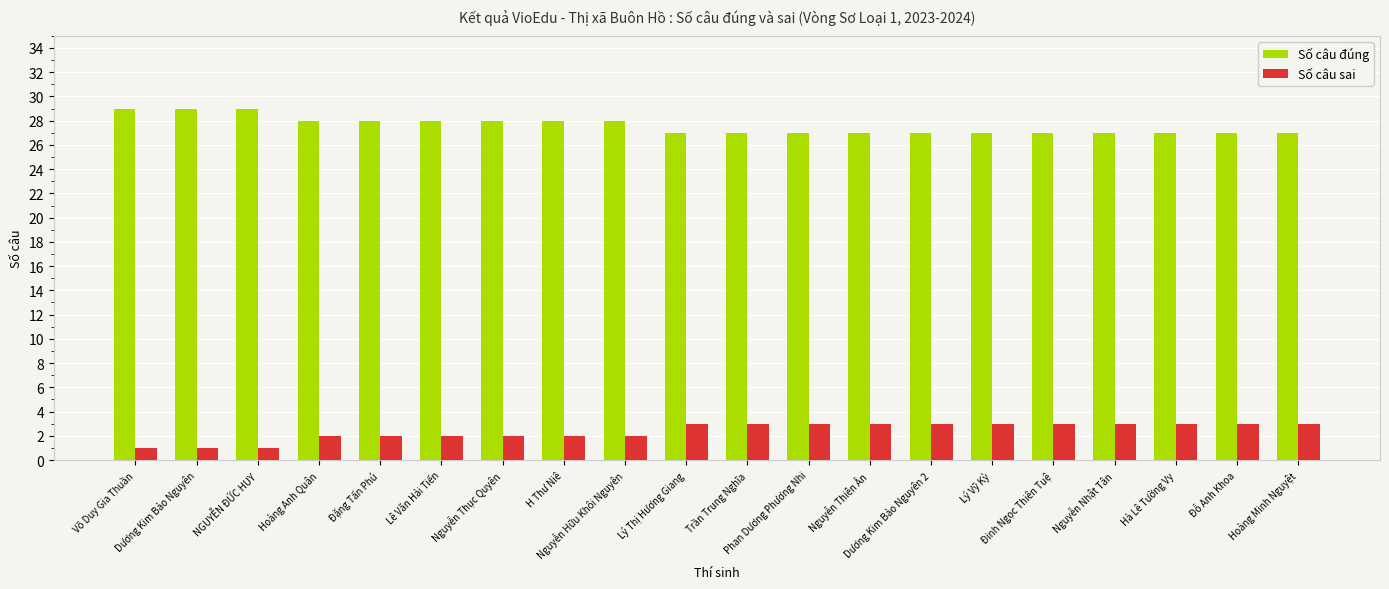

At how many categories does at least one series exceed 18?

20